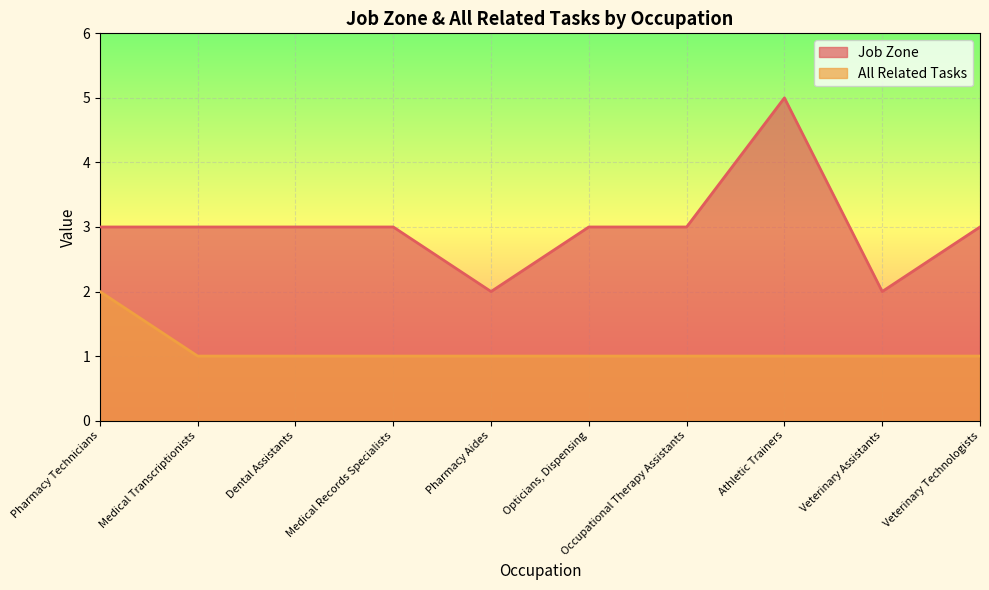

What is the difference between the maximum and second lowest values in the Job Zone series?

3